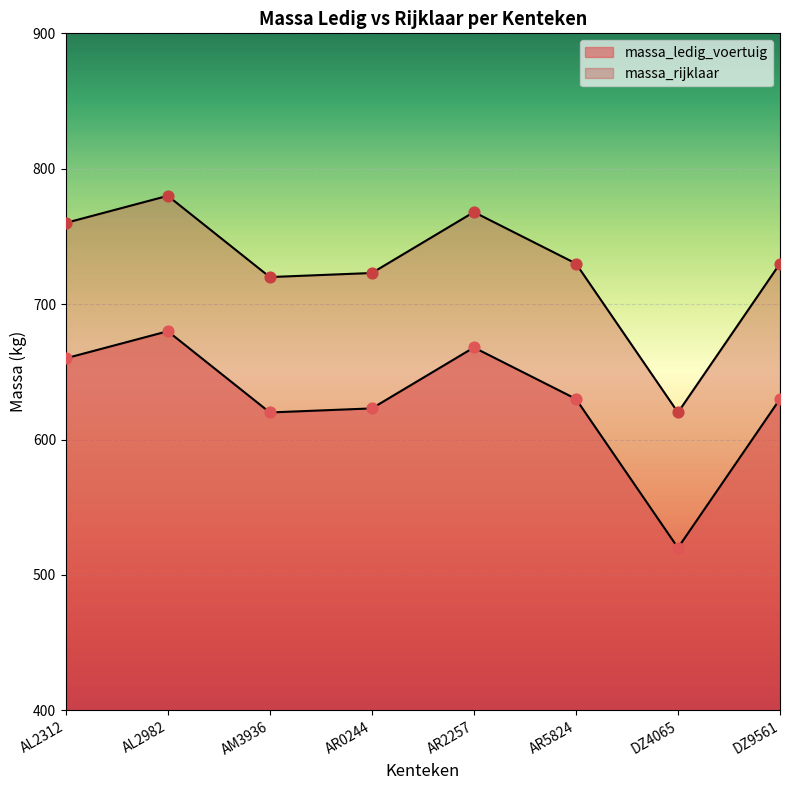

Which series has the largest total across all categories?

massa_rijklaar